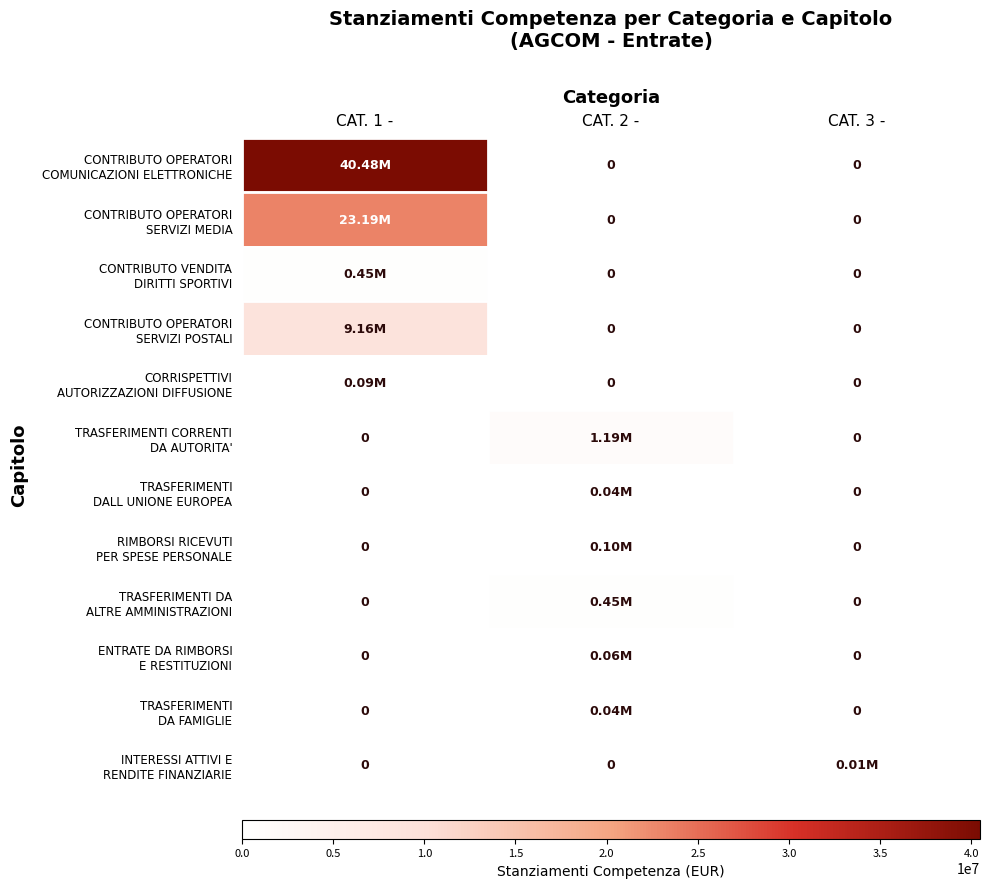

How many categories are shown in the chart?

3